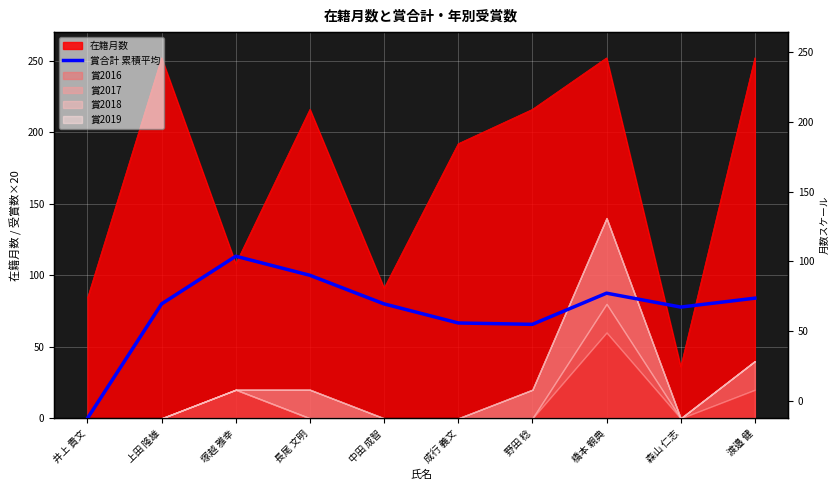

What is the label of the 1st point from the left?

井上 貴文